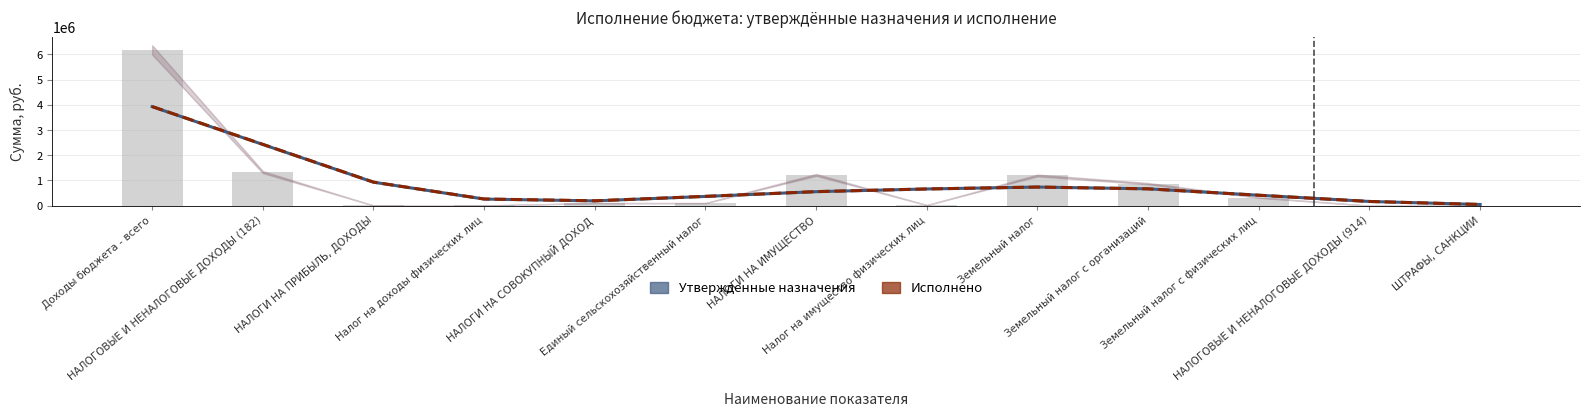

Count the number of categories in the chart.

13